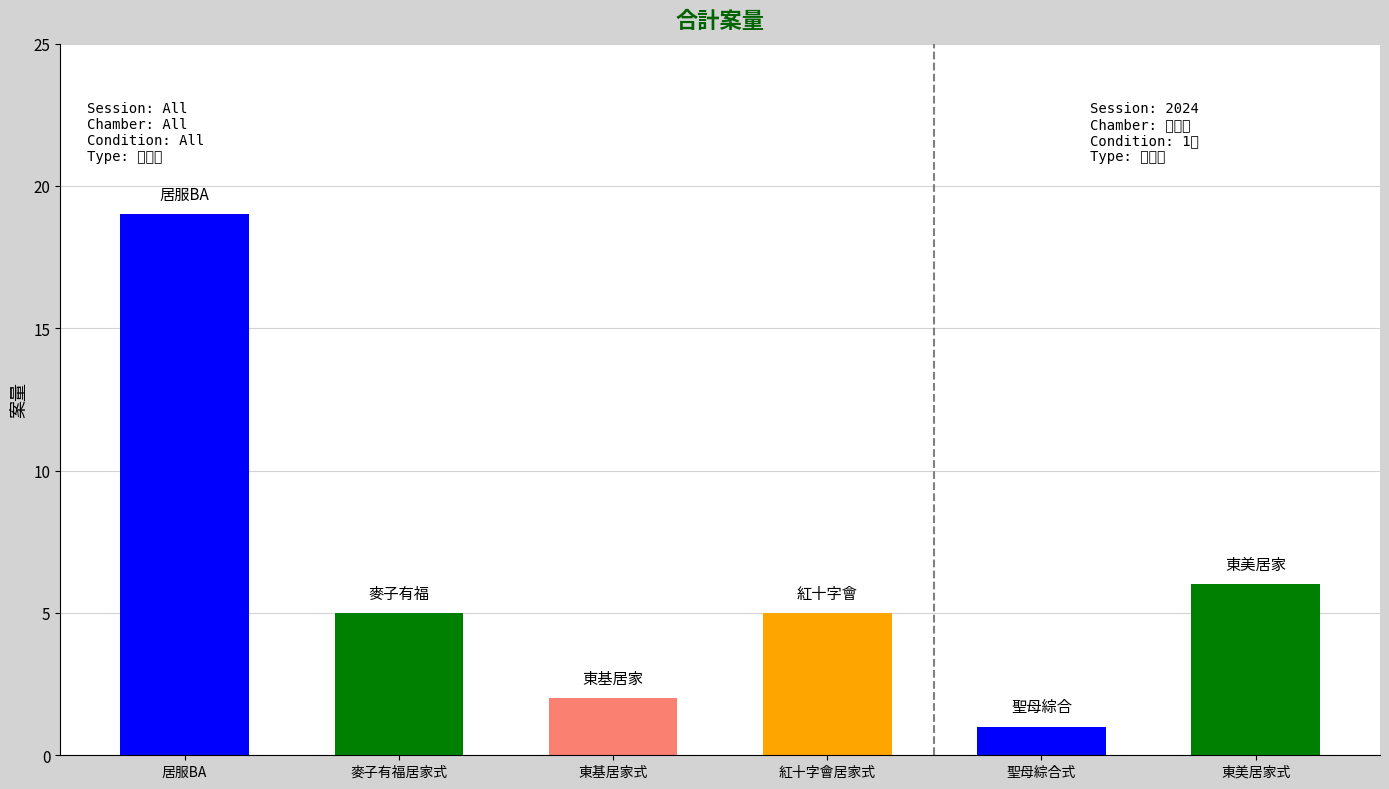

At which label does the data first exceed 5?

居服BA